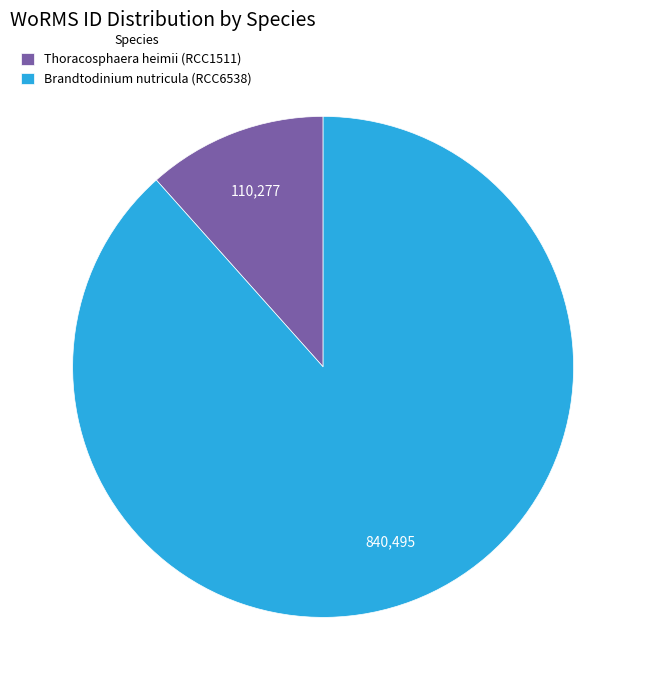

True or false: Thoracosphaera heimii (RCC1511) accounts for 1% of the total.

False